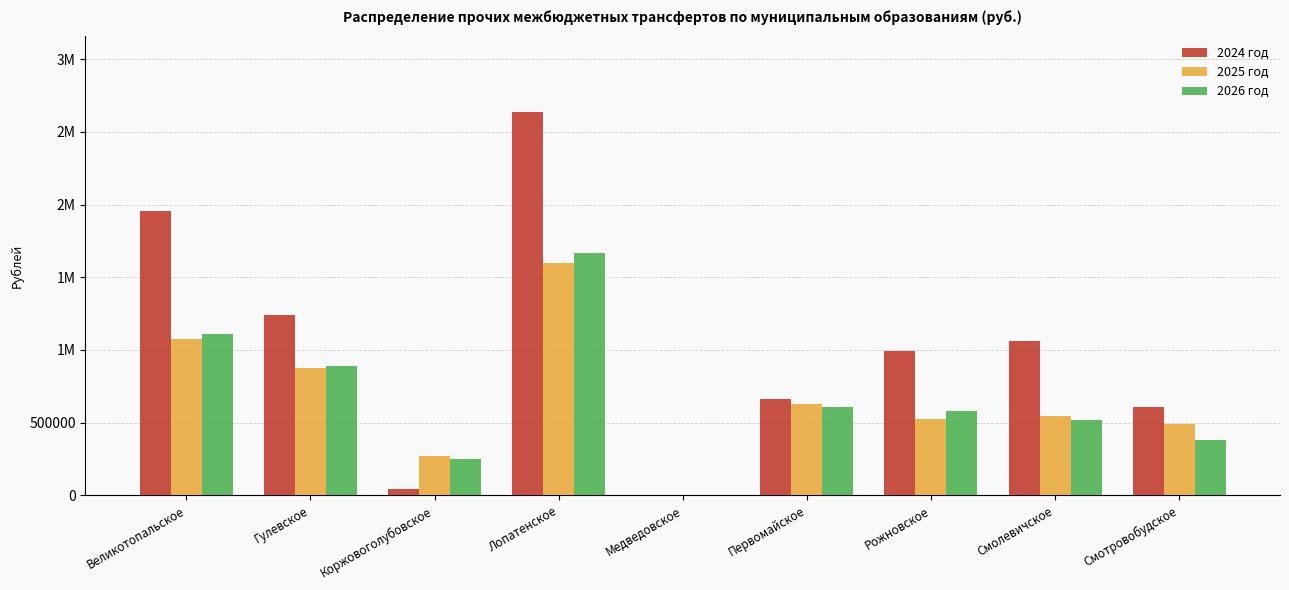

True or false: 2025 год has a value of 630900 at Первомайское.

True